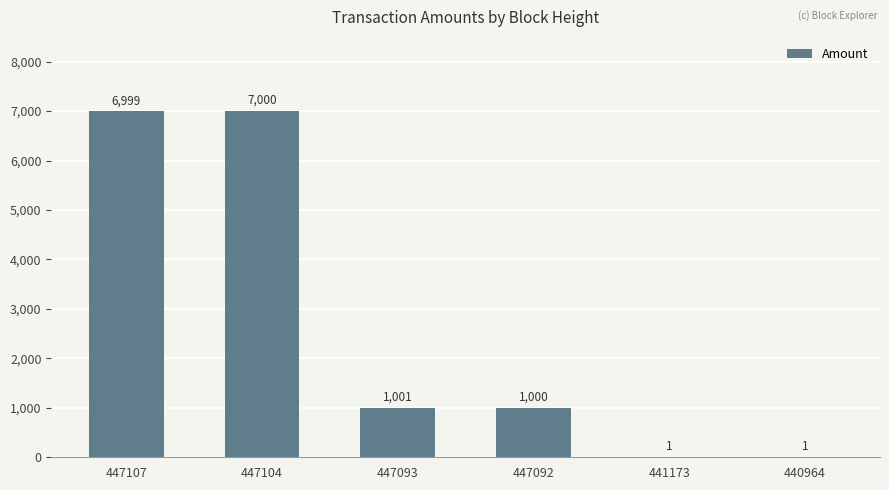

Reading left to right, extract all data points from this chart.

447107=6999	447104=7000	447093=1001	447092=1000	441173=1	440964=1